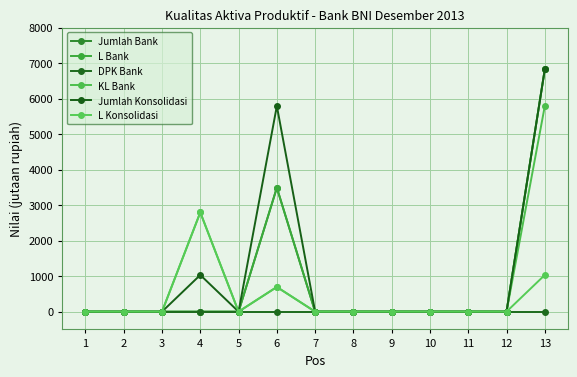

Does the chart display data point markers on the line(s)?

Yes